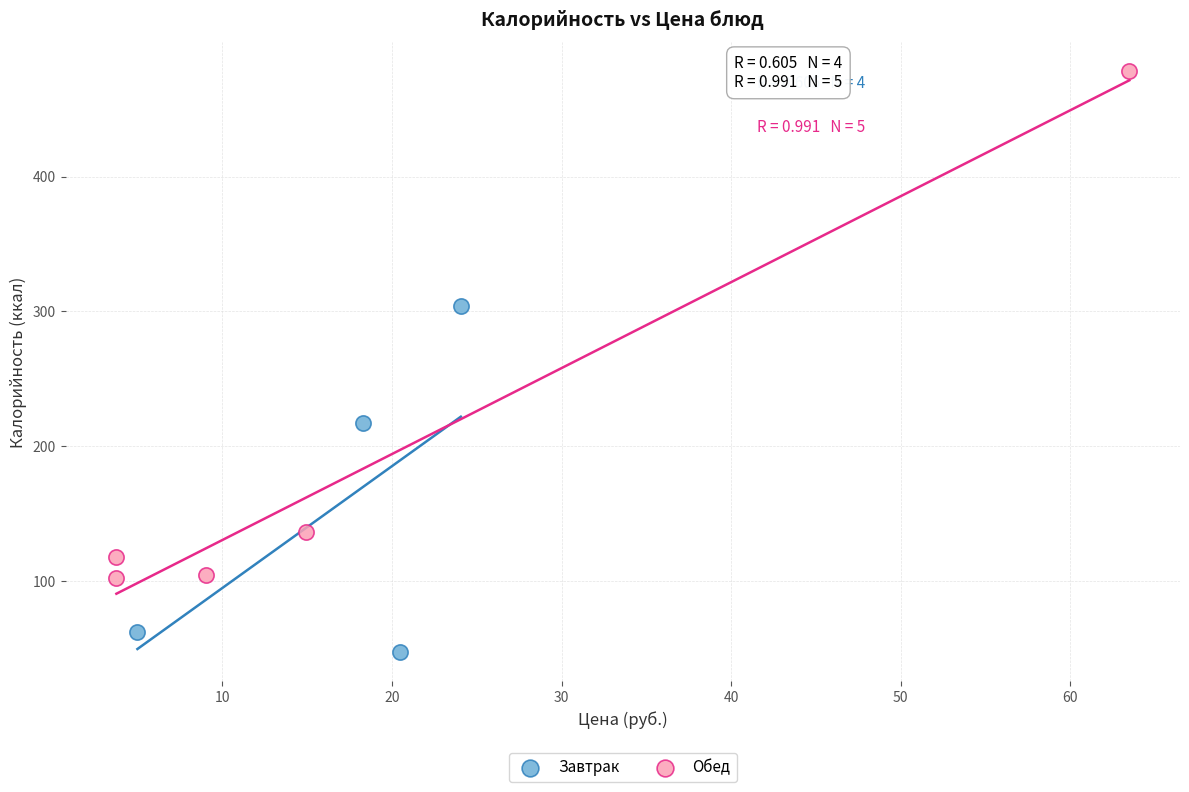

What are all the series names shown in the legend?

Завтрак, Обед